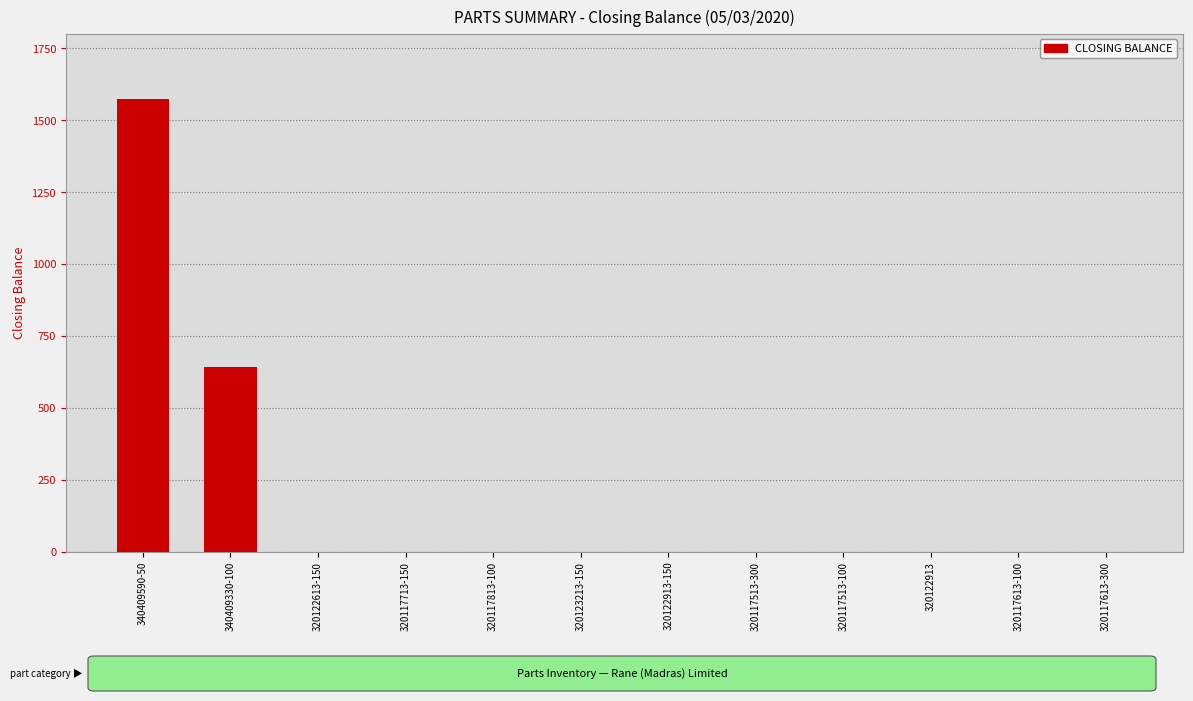

What is the change in value from 340409590-50 to 320117513-300?

-1573